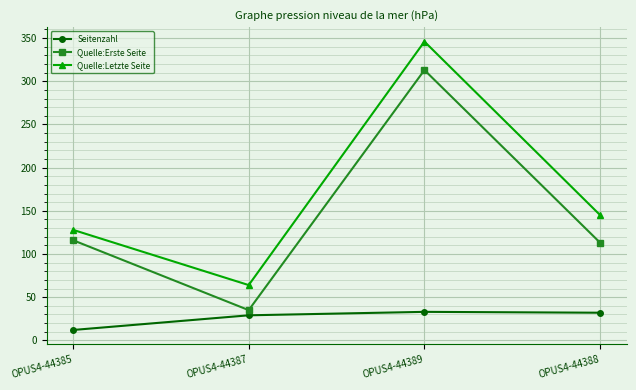

Where does the Quelle:Letzte Seite series first go above 145?

OPUS4-44389